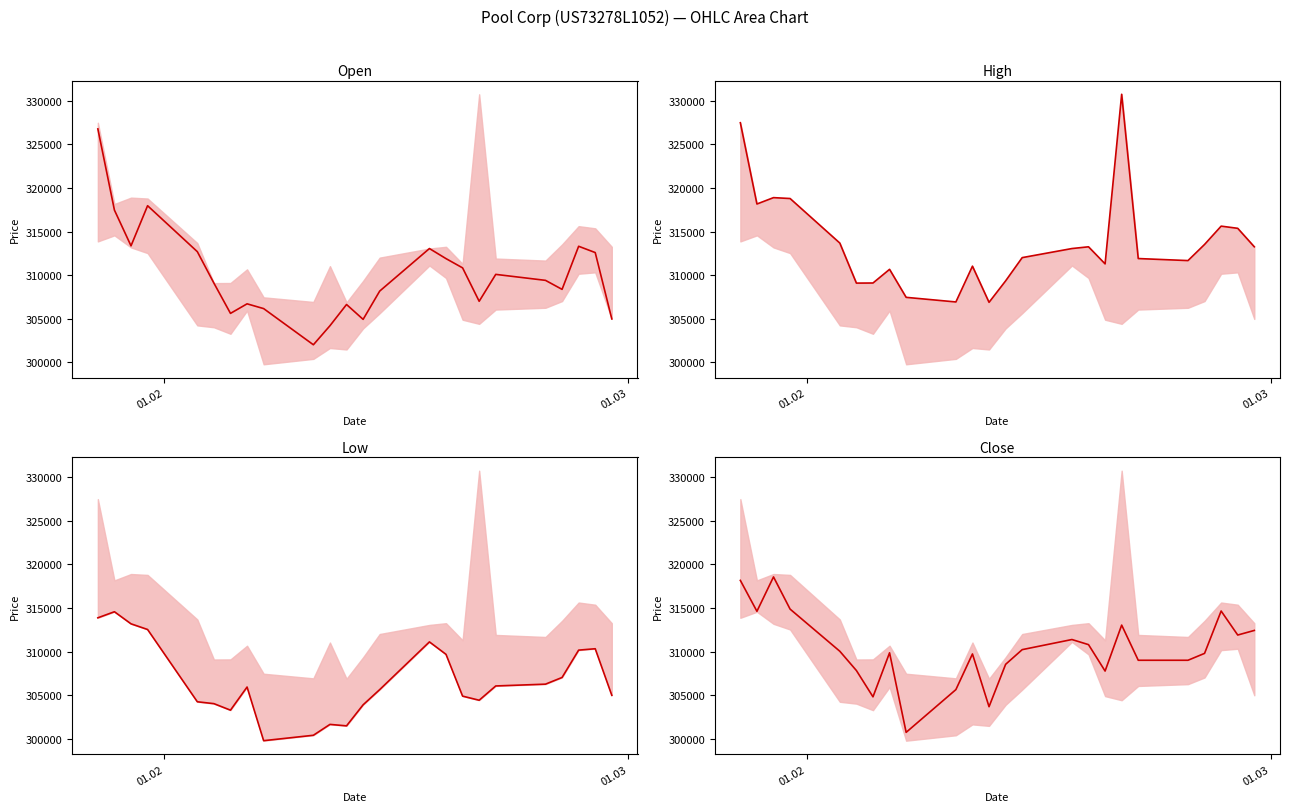

How many data points in Close are above 310030?

11